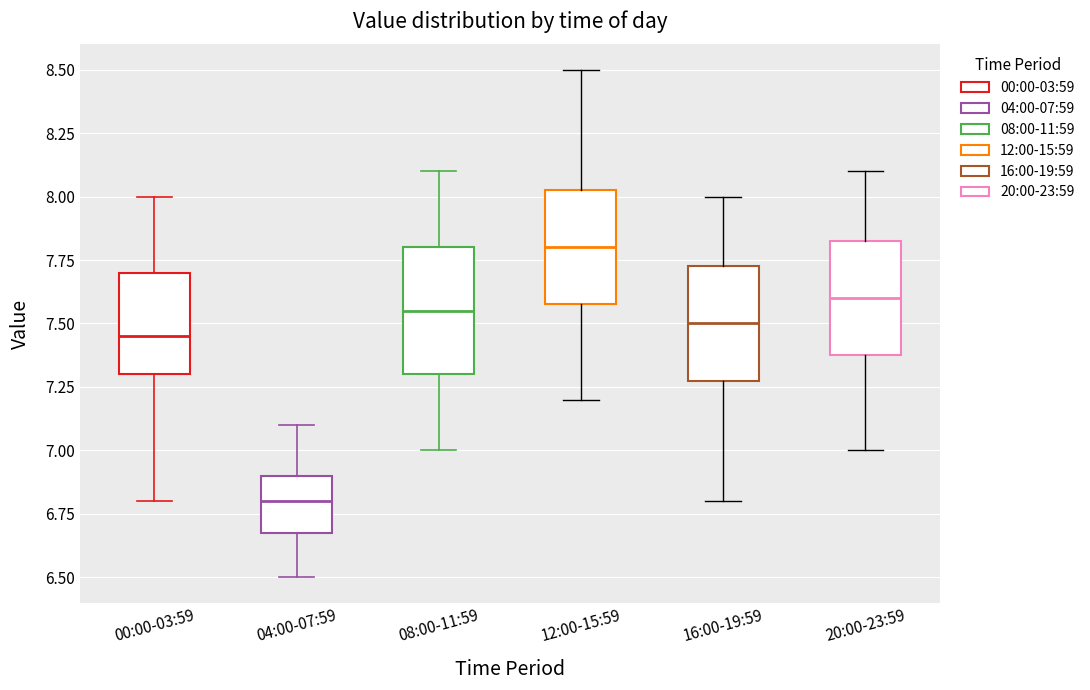

Reading left to right, read every box against the y-axis: the position of its median line, the range the box covers, and the ends of its whiskers. The values are not printed on the chart, so give them approximately, as read against the axis.

00:00-03:59: median 7.45, box 7.30 to 7.70, whiskers 6.80 to 8.00
04:00-07:59: median 6.80, box 6.70 to 6.90, whiskers 6.50 to 7.10
08:00-11:59: median 7.55, box 7.30 to 7.80, whiskers 7.00 to 8.10
12:00-15:59: median 7.80, box 7.60 to 8.05, whiskers 7.20 to 8.50
16:00-19:59: median 7.50, box 7.30 to 7.75, whiskers 6.80 to 8.00
20:00-23:59: median 7.60, box 7.40 to 7.85, whiskers 7.00 to 8.10